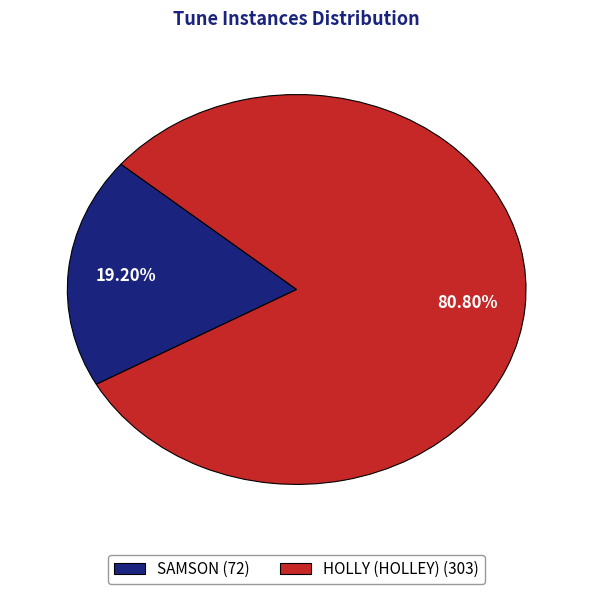

What portion of the pie excludes SAMSON?

80.8%